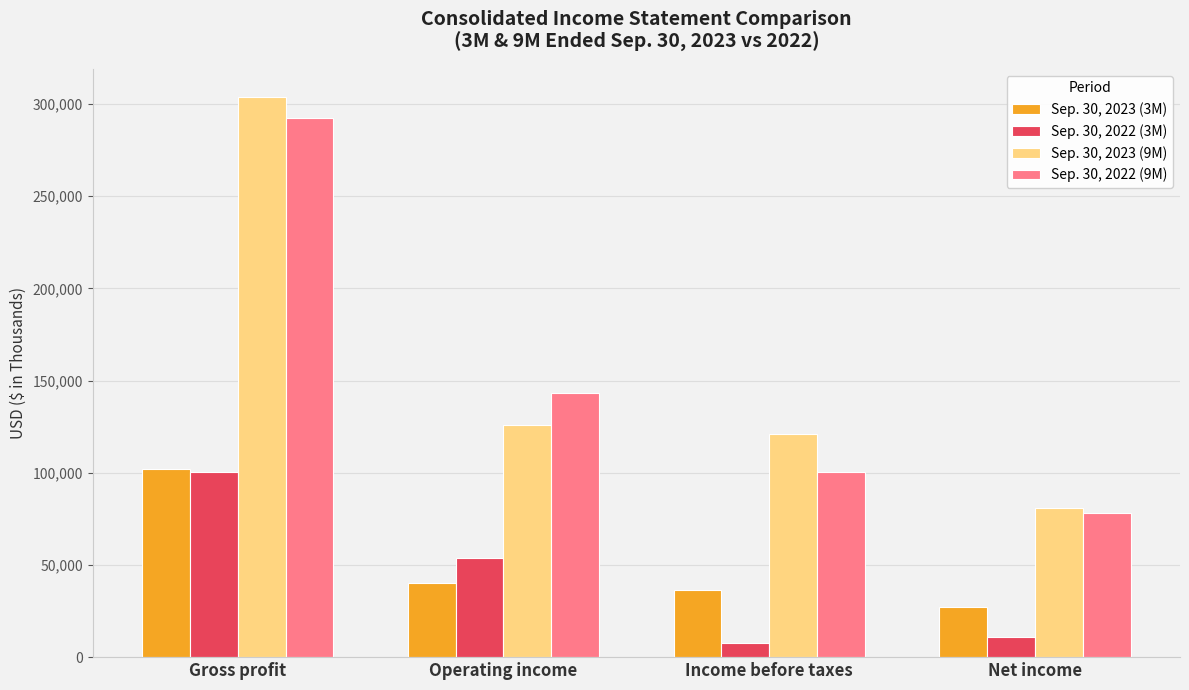

How many values in the Sep. 30, 2022 (9M) series are below 143113?

2